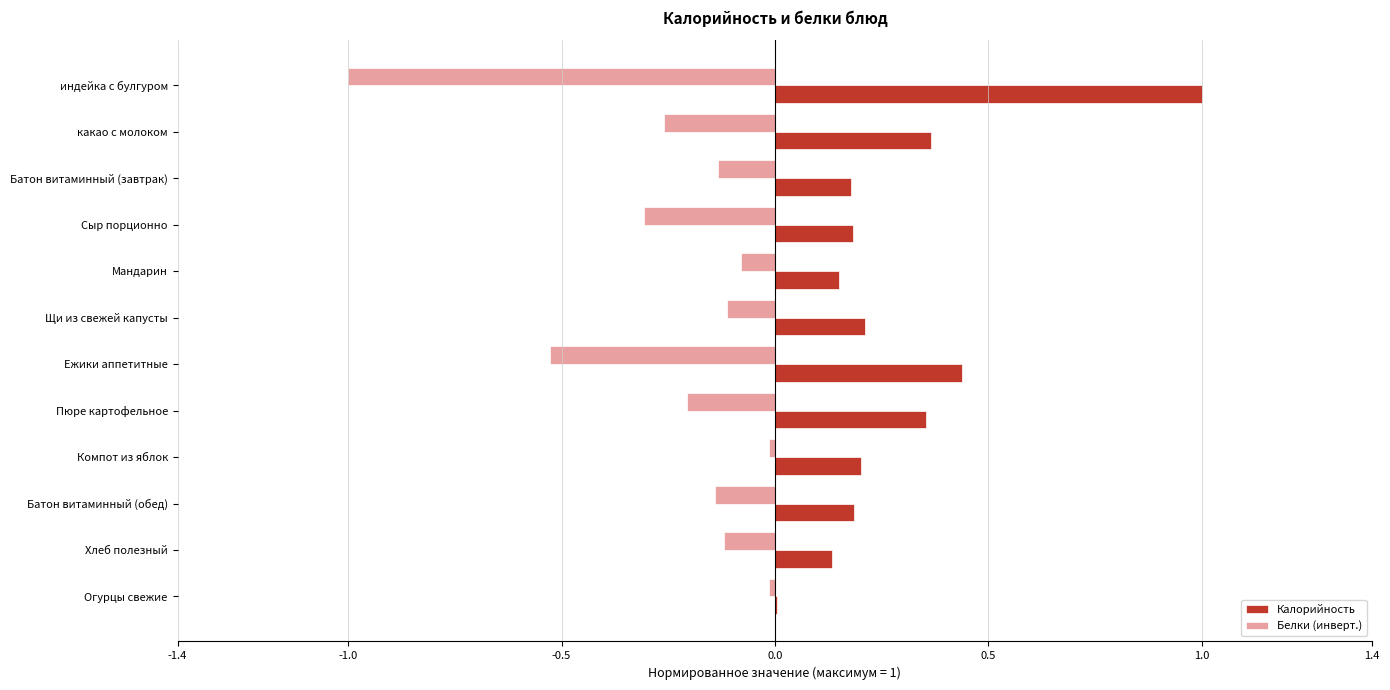

What is the sum of all Калорийность values?

3.4